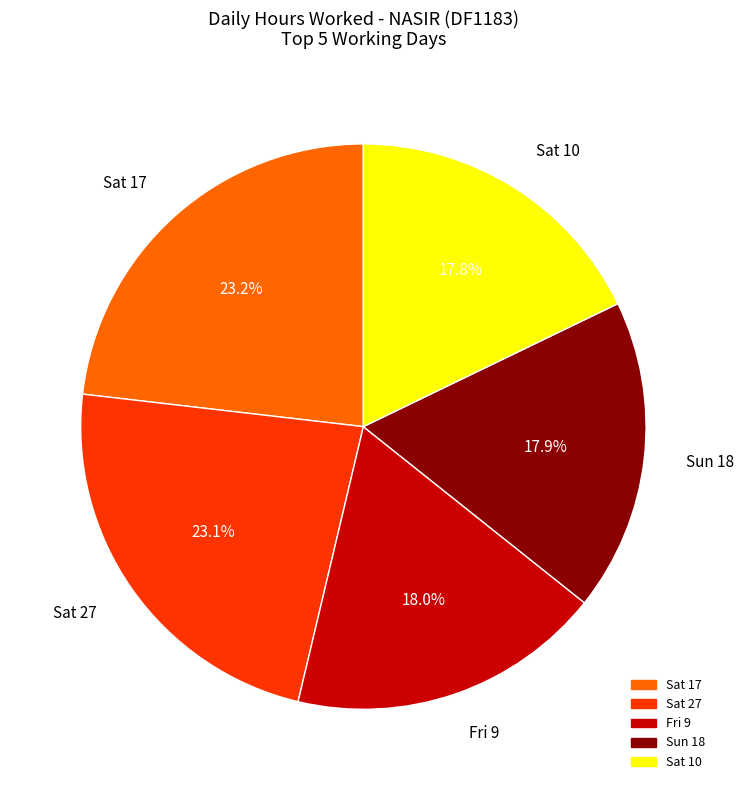

To the nearest percent, what is the difference between the largest and smallest slice percentages?

5%